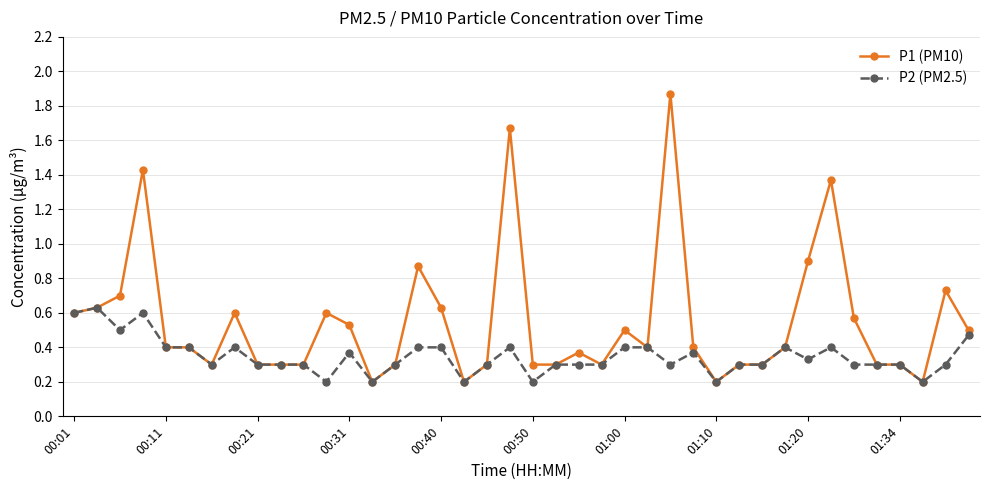

True or false: P2 (PM2.5) has more than 0 points higher than both neighbors.

True